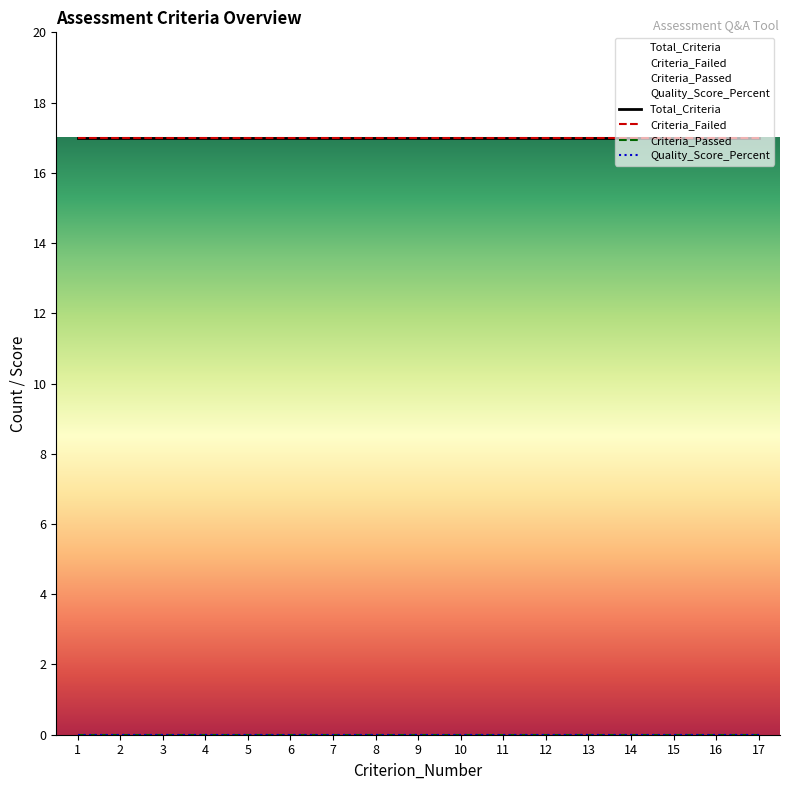

Is it true that Criteria_Failed equals 11 at 1?

False